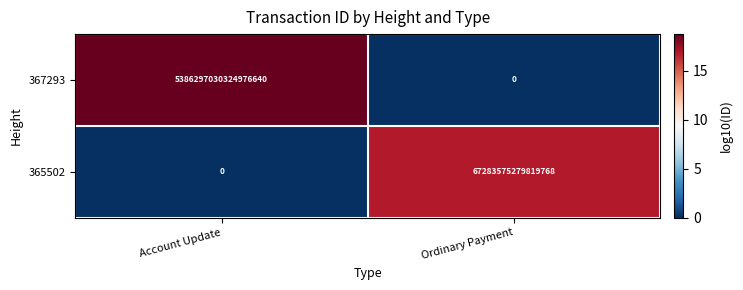

At Ordinary Payment, list the series in order from smallest to largest.

367293, 365502